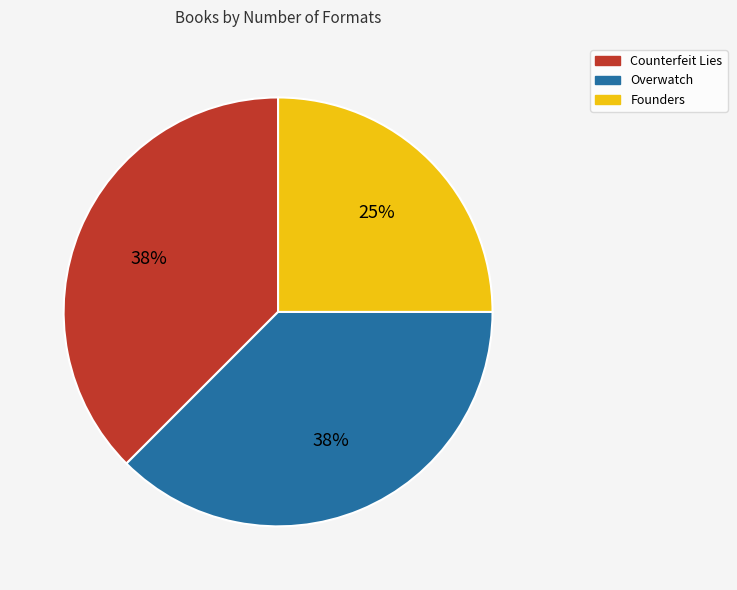

Between Founders and Overwatch, which is larger?

Overwatch